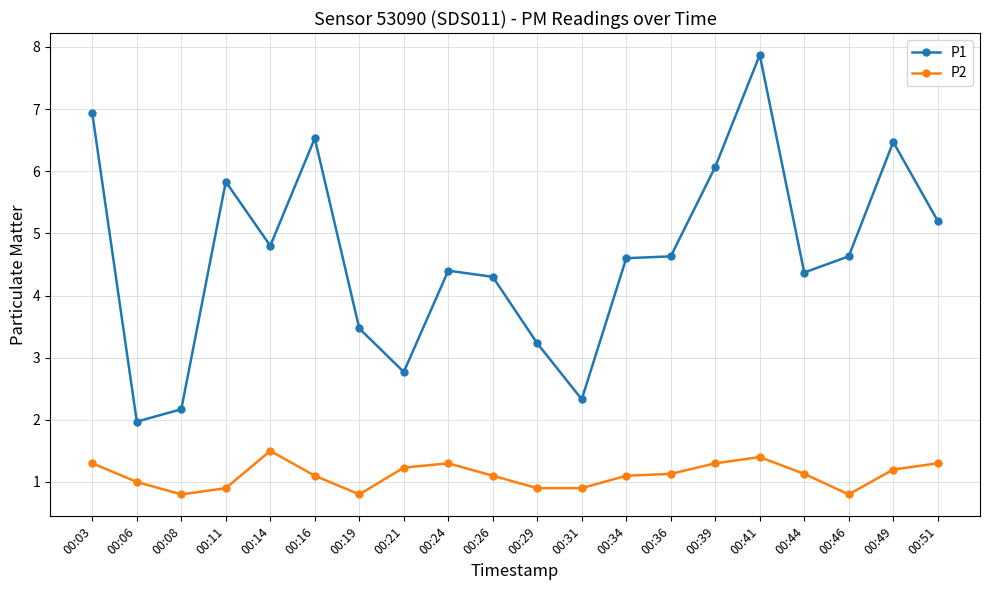

Between 00:24 and 00:41, which series saw the biggest shift?

P1